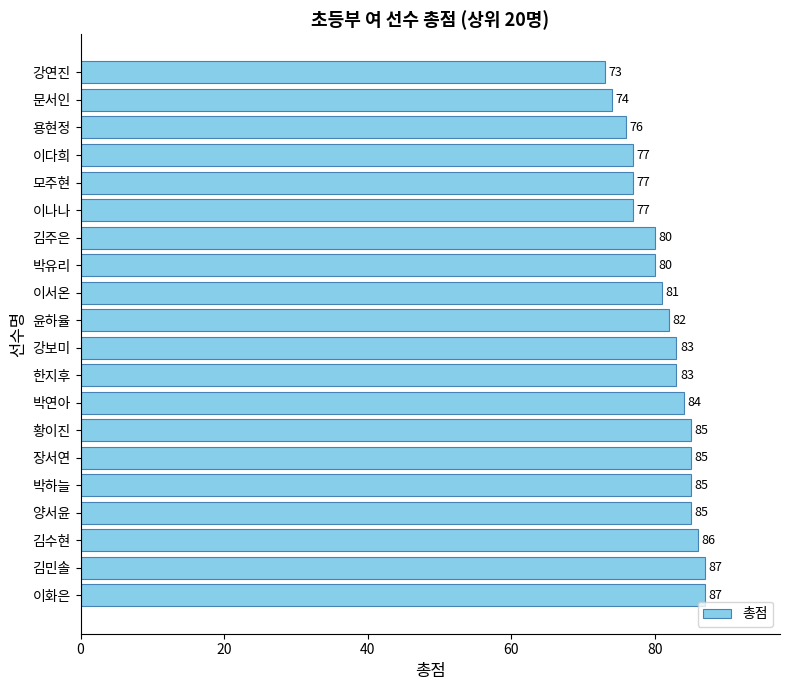

Reading bottom to top, list all the values displayed in this chart.

87	87	86	85	85	85	85	84	83	83	82	81	80	80	77	77	77	76	74	73